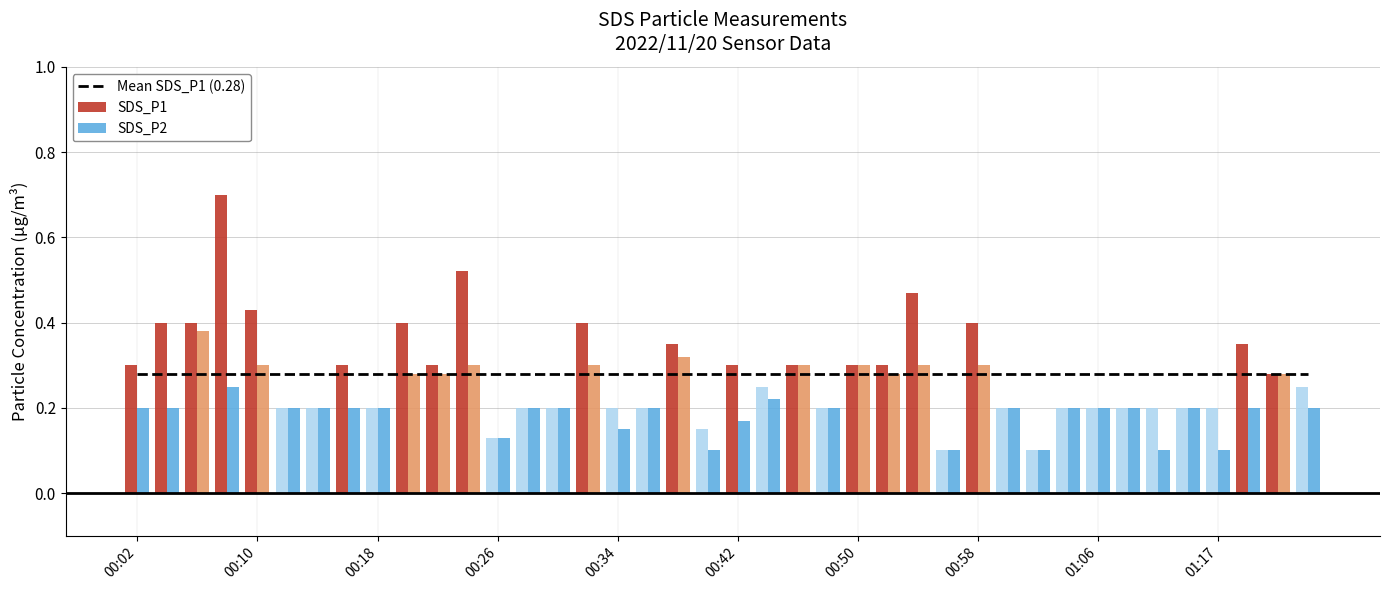

Reading right to left, what are all the values shown in this chart?

SDS_P1: 0.2	0.3	0.3	0.2	0.2	0.2	0.2	0.2	0.2	0.1	0.2	0.4	0.1	0.5	0.3	0.3	0.2	0.3	0.2	0.3	0.1	0.3	0.2	0.2	0.4	0.2	0.2	0.1	0.5	0.3	0.4	0.2	0.3	0.2	0.2	0.4	0.7	0.4	0.4	0.3
SDS_P2: 0.2	0.3	0.2	0.1	0.2	0.1	0.2	0.2	0.2	0.1	0.2	0.3	0.1	0.3	0.3	0.3	0.2	0.3	0.2	0.2	0.1	0.3	0.2	0.1	0.3	0.2	0.2	0.1	0.3	0.3	0.3	0.2	0.2	0.2	0.2	0.3	0.2	0.4	0.2	0.2